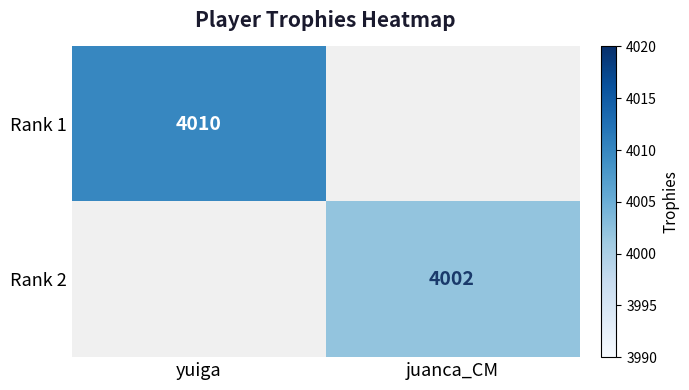

Is the value of Rank 2 at juanca_CM greater than the value of Rank 1 at yuiga?

No